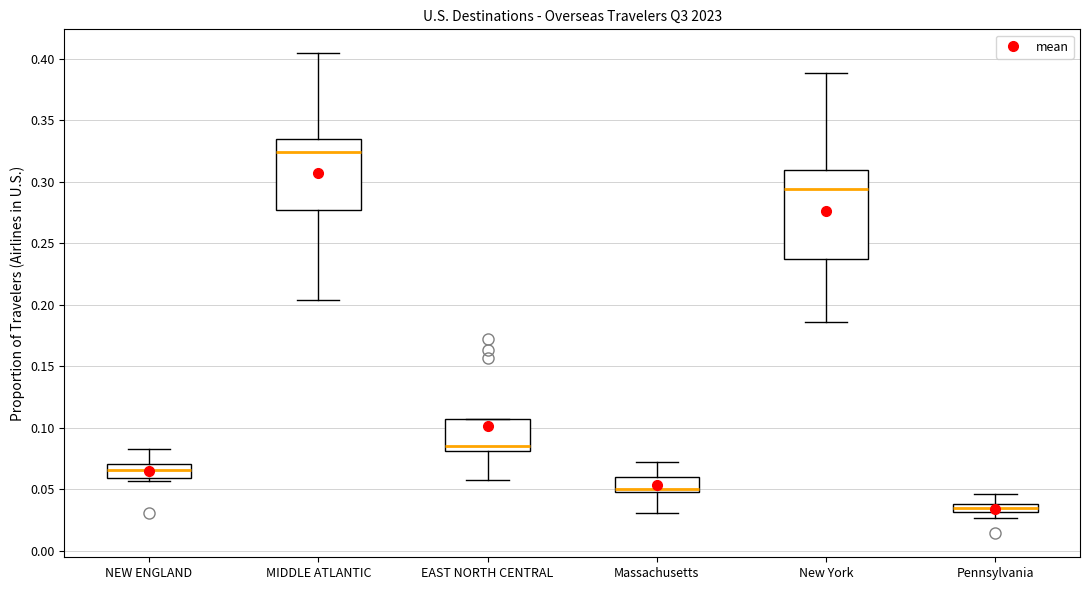

Comparing the boxes themselves (not the whiskers), which one is the tallest?

New York